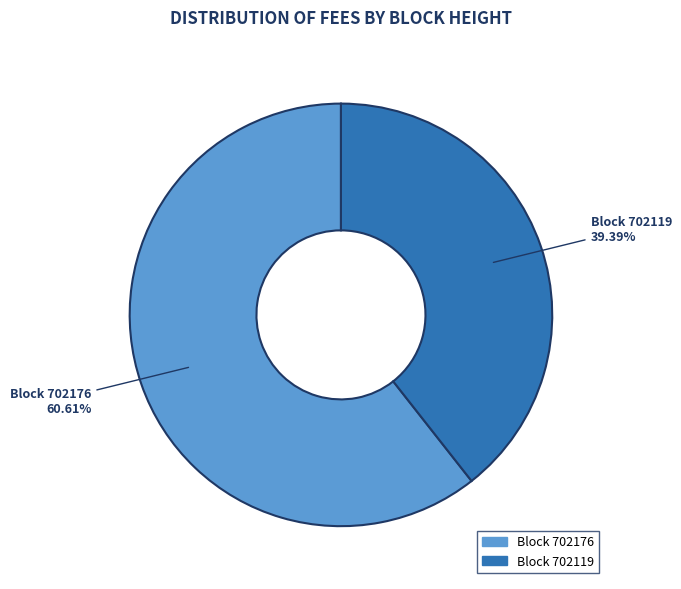

Which category accounts for the majority?

Block 702176